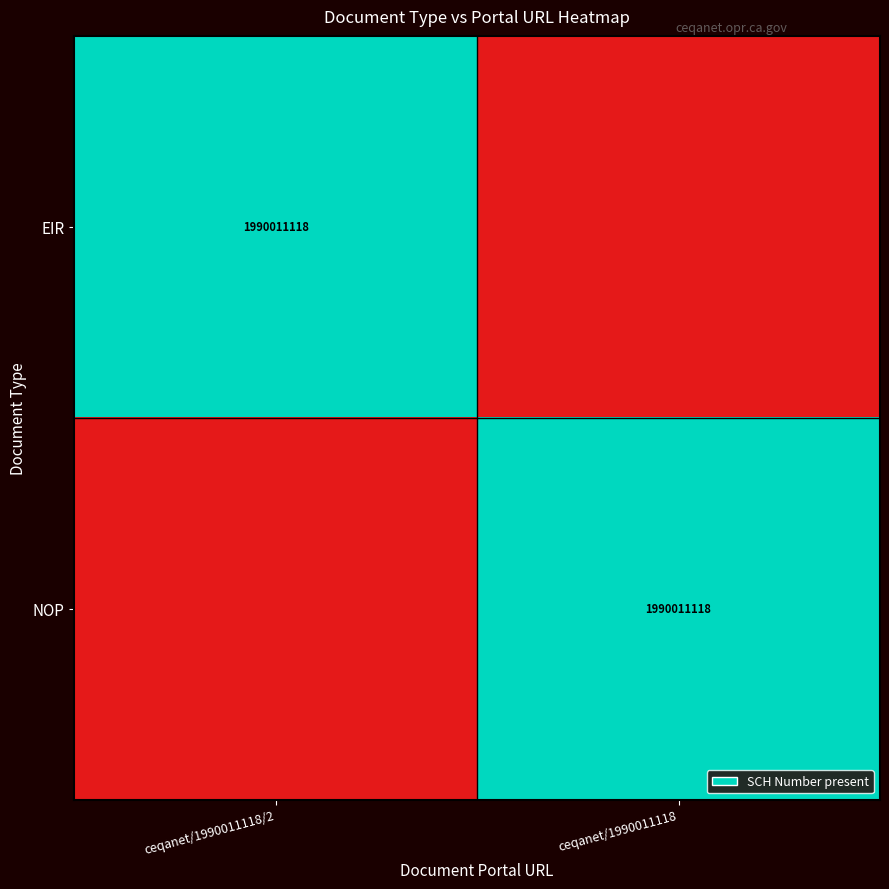

Is it true that NOP equals 2682153786 at ceqanet/1990011118?

False